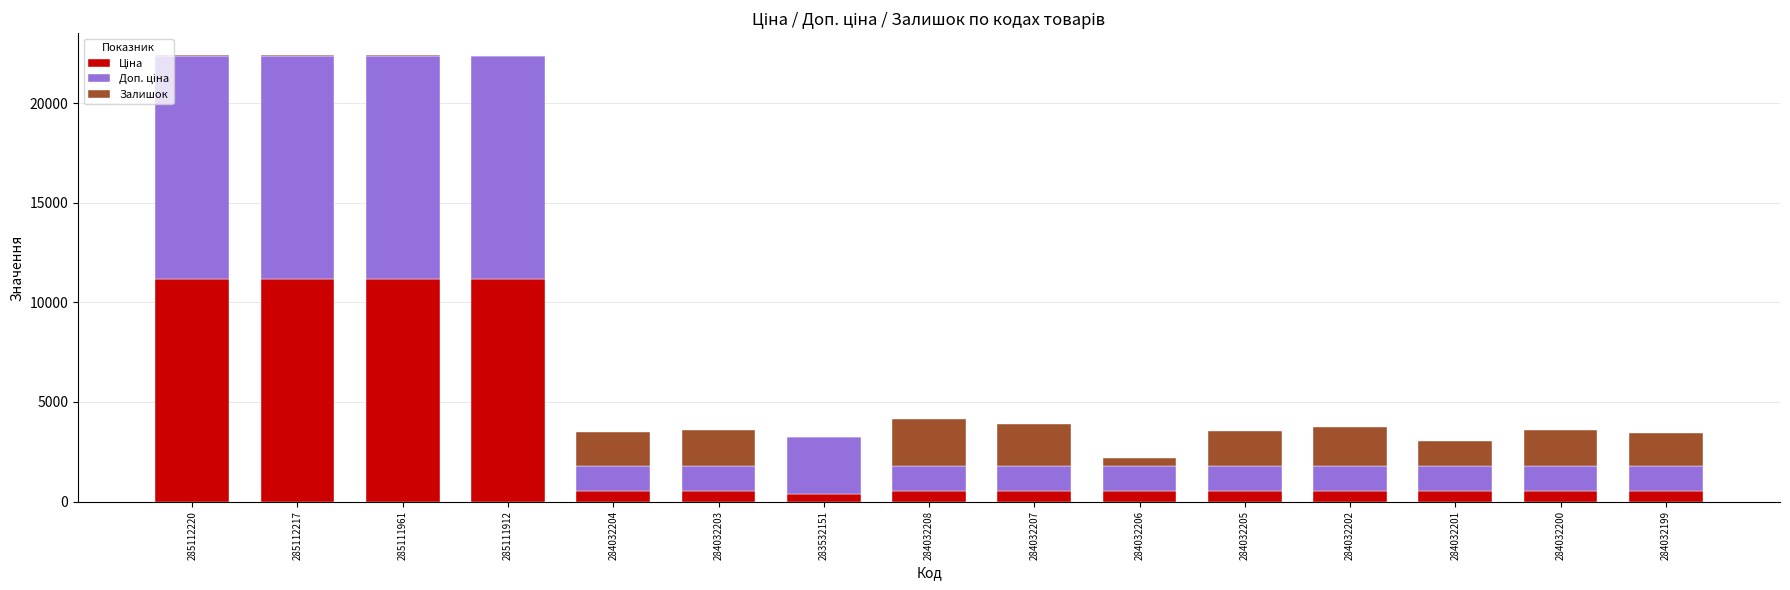

Are the bars horizontal?

No